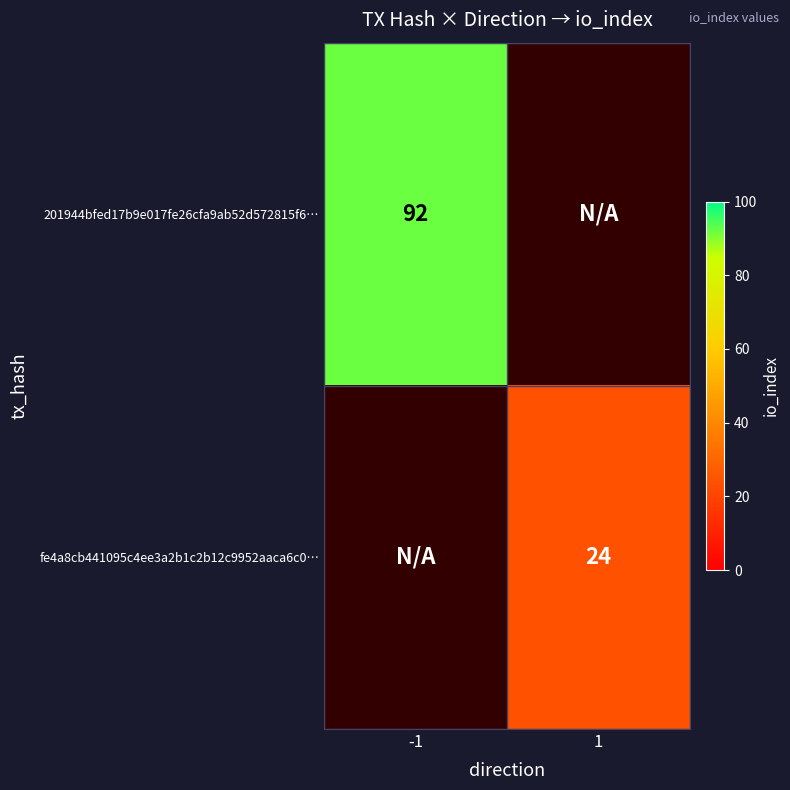

The fe4a8cb441095c4ee3a2b1c2b12c9952aaca6c0… series shows 7 at 1. True or false?

False